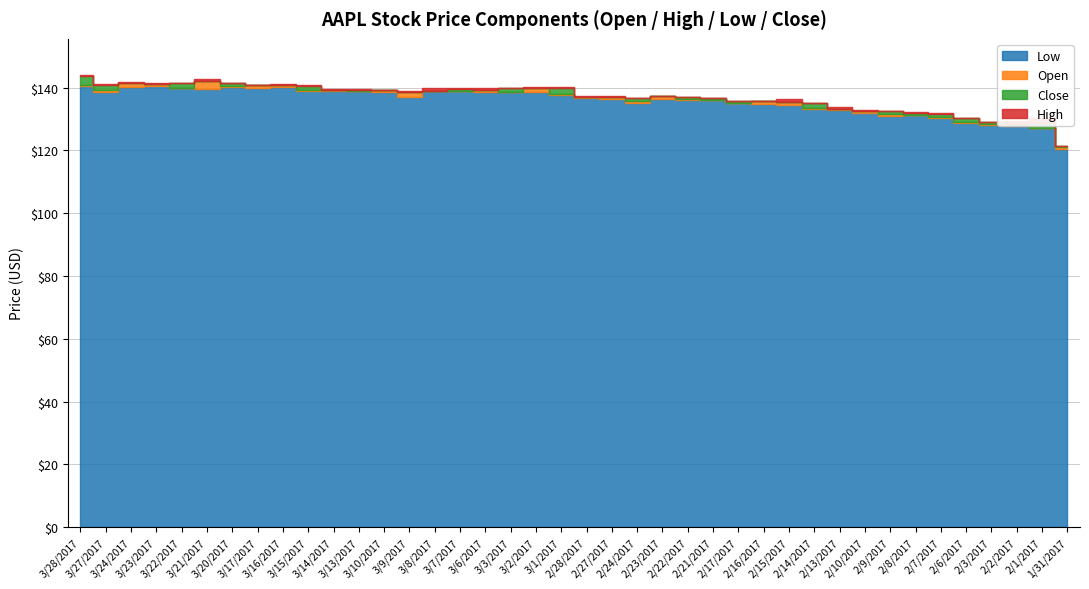

How many intersections are there between Close and Open?

22